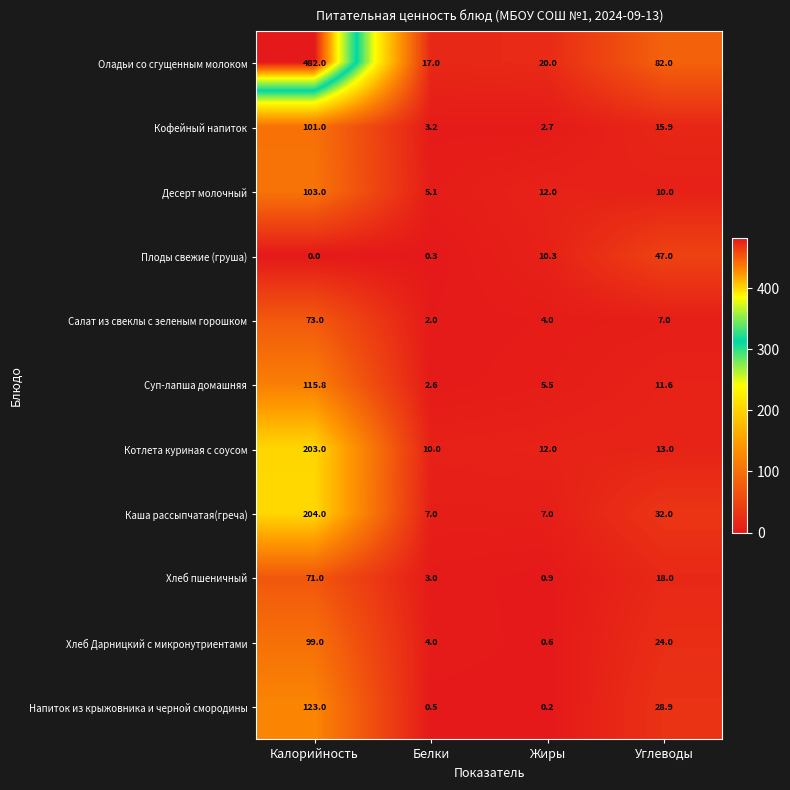

What is the total value across all series at Калорийность?

1574.8